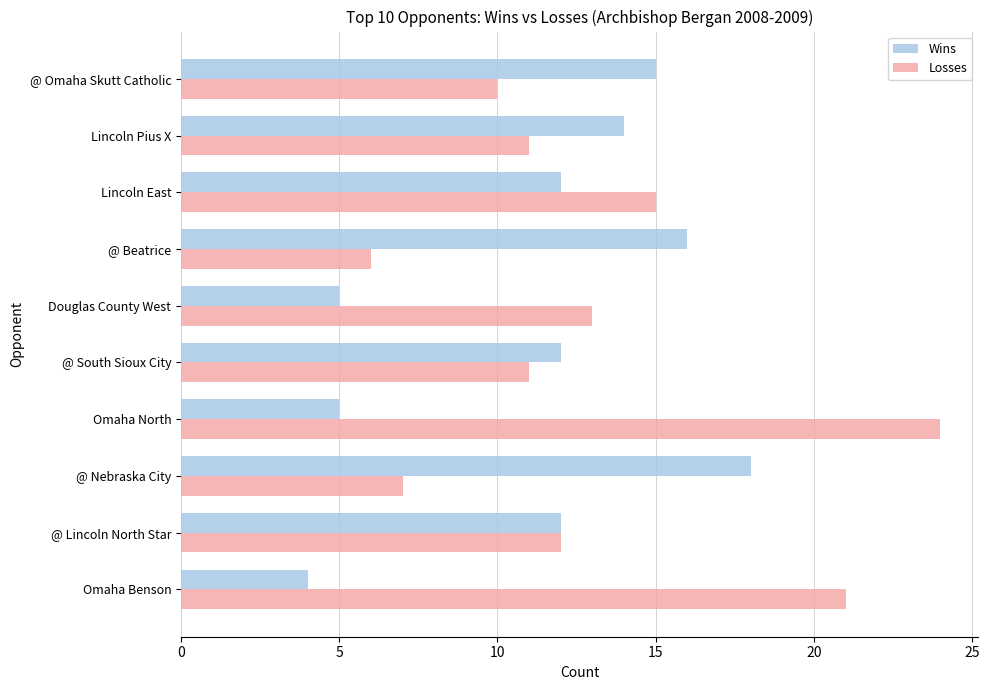

What is the total value across all series at @ Omaha Skutt Catholic?

25